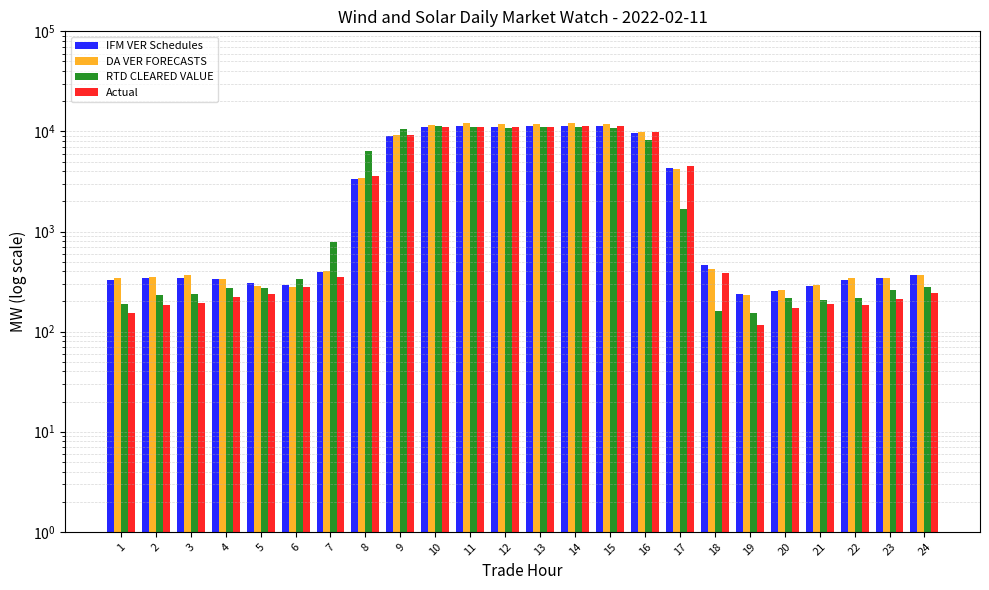

Which series has the largest range (max minus min)?

DA VER FORECASTS